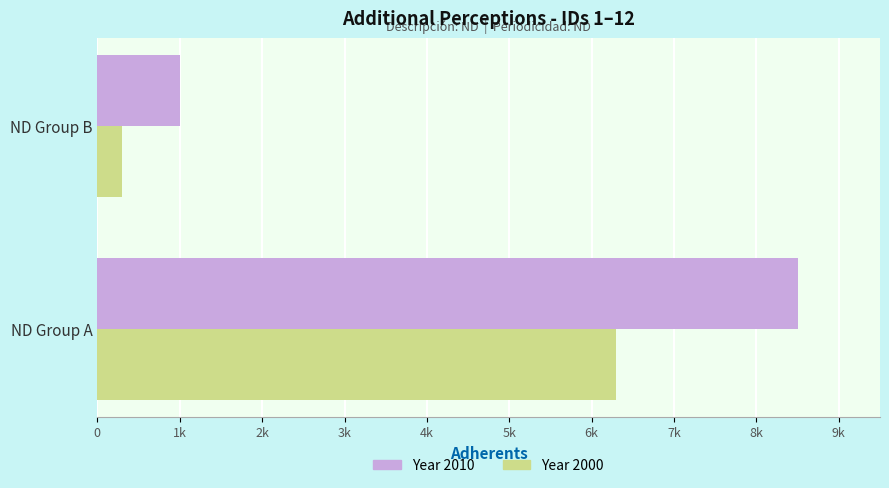

Reading right to left, what are all the values shown in this chart?

Year 2010: 1000	8500
Year 2000: 300	6300